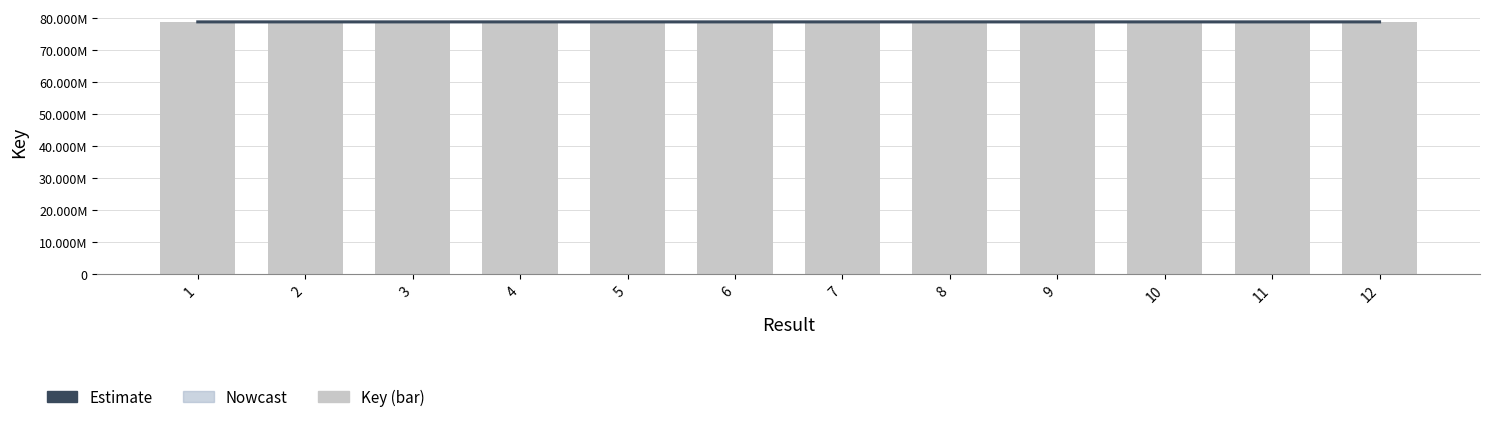

Which series has the largest range (max minus min)?

Key